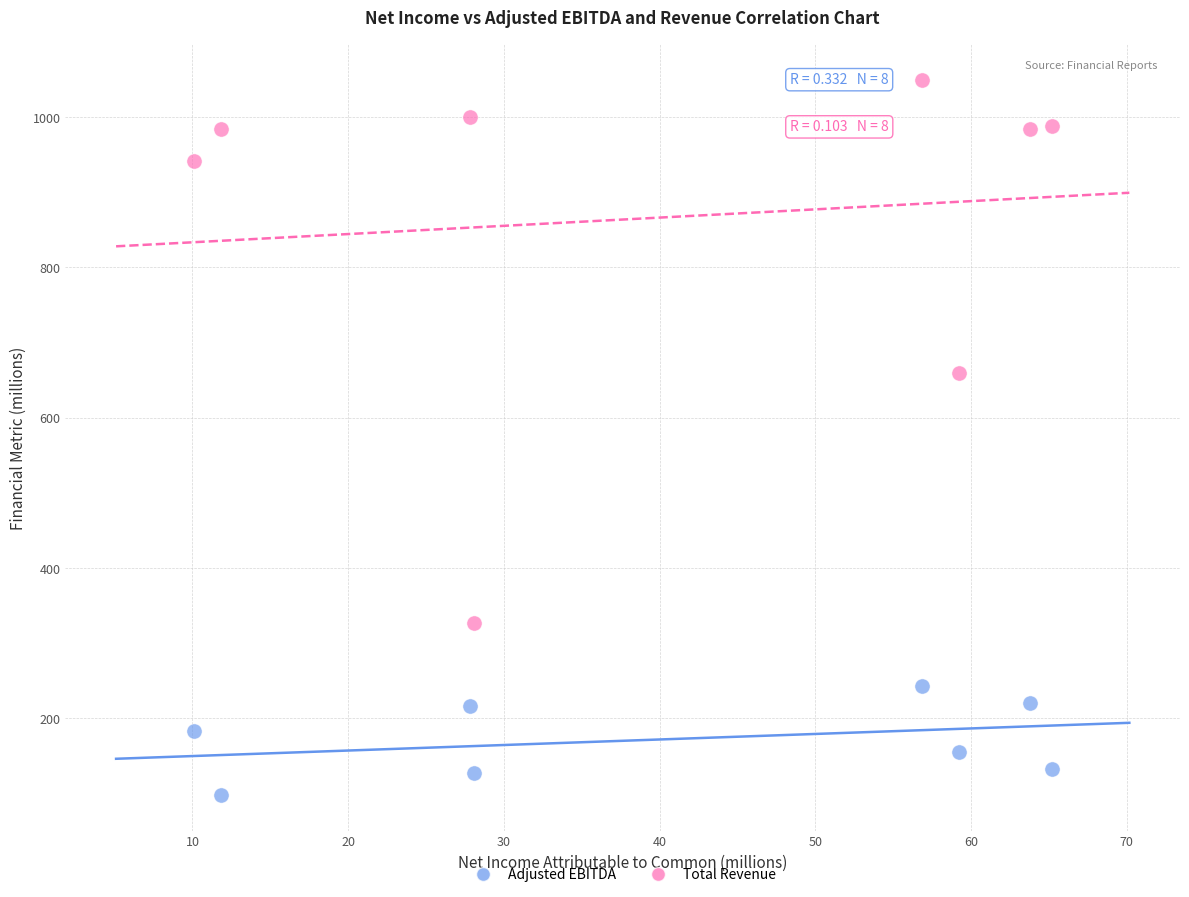

Across all data points, what is the range of Y values (max minus min)?

951.7